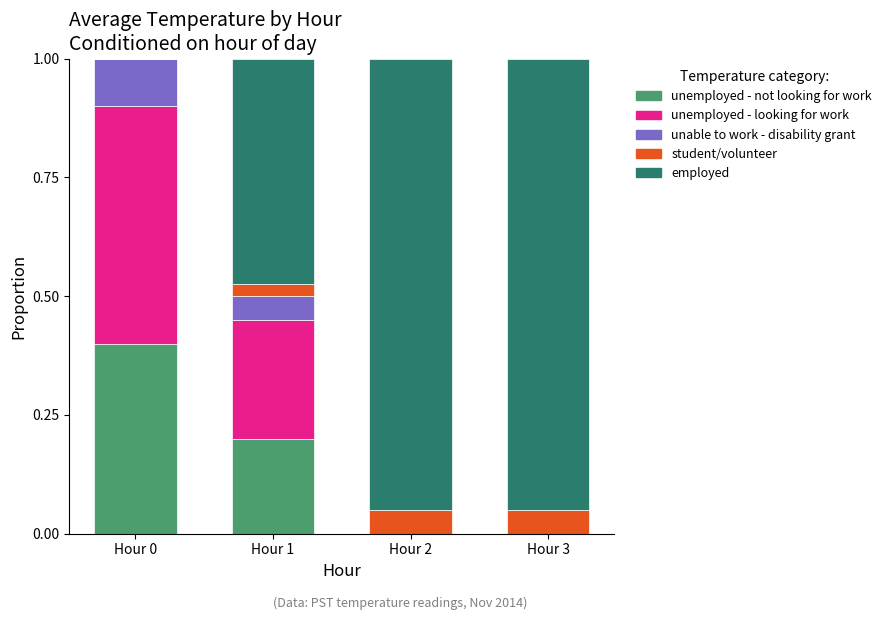

What is the total value across all series at Hour 3?

1.0